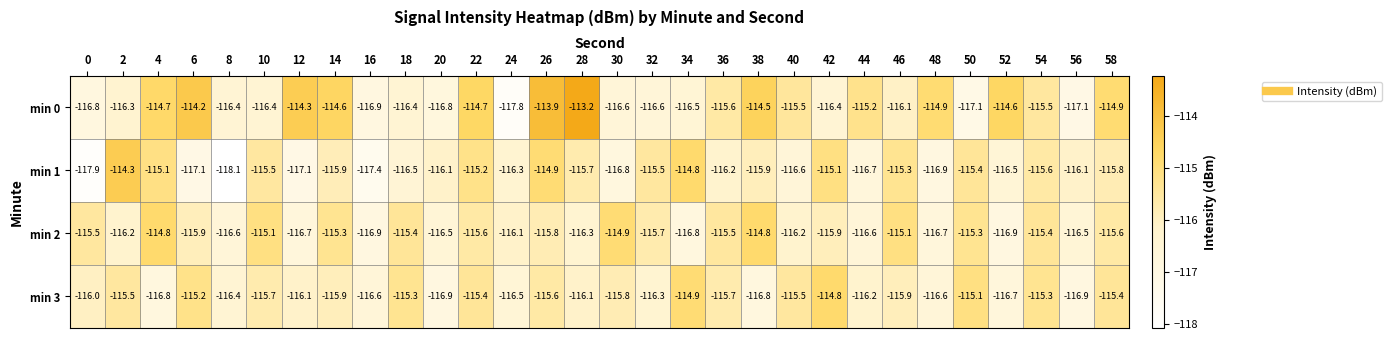

What is the total value across all series at 0?

-466.2